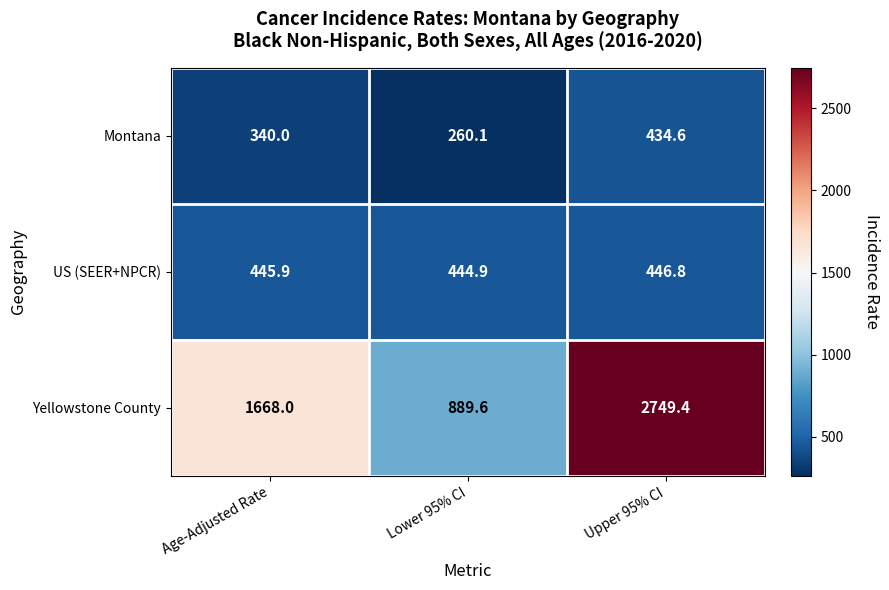

At which label does US (SEER+NPCR) first exceed 445?

Age-Adjusted Rate